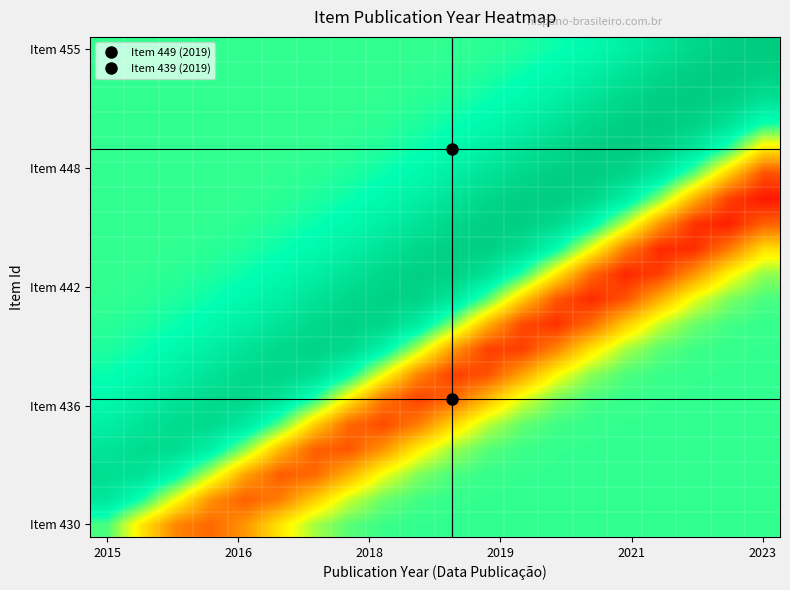

Count the number of categories in the chart.

20